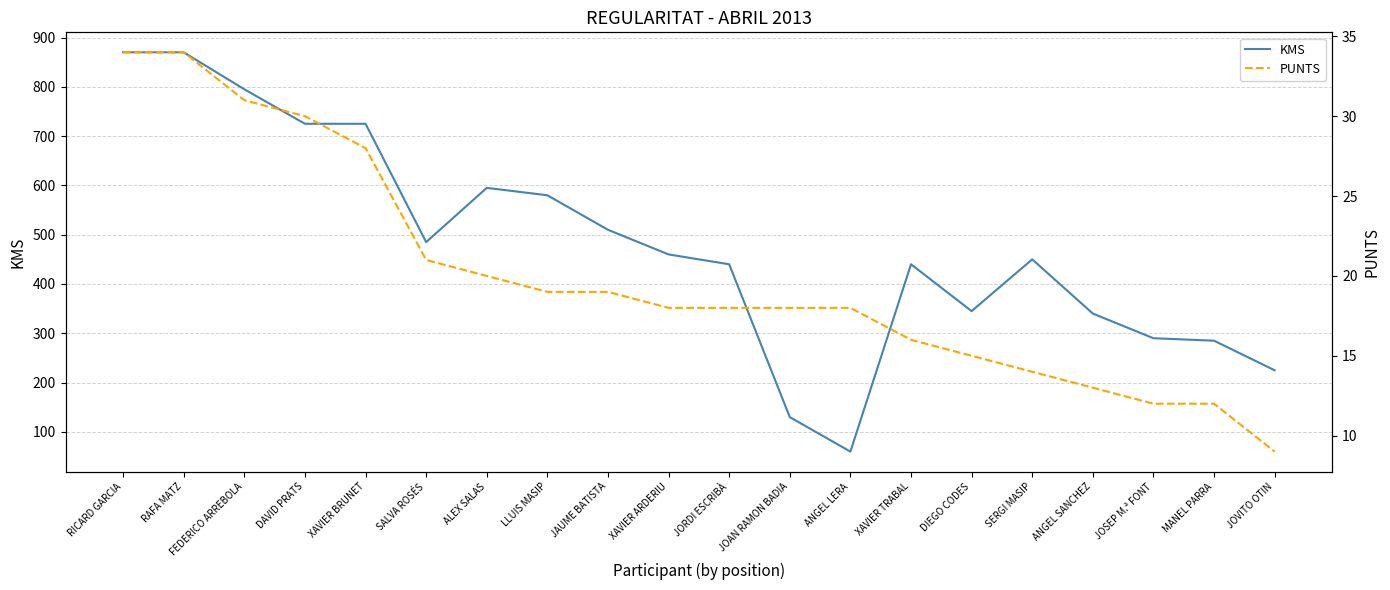

List the labels in order of PUNTS value, smallest first.

JOVITO OTIN, JOSEP M.ª FONT, MANEL PARRA, ANGEL SANCHEZ, SERGI MASIP, DIEGO CODES, XAVIER TRABAL, XAVIER ARDERIU, JORDI ESCRIBÀ, JOAN RAMON BADIA, ANGEL LERA, LLUIS MASIP, JAUME BATISTA, ALEX SALAS, SALVA ROSÉS, XAVIER BRUNET, DAVID PRATS, FEDERICO ARREBOLA, RICARD GARCIA, RAFA MATZ